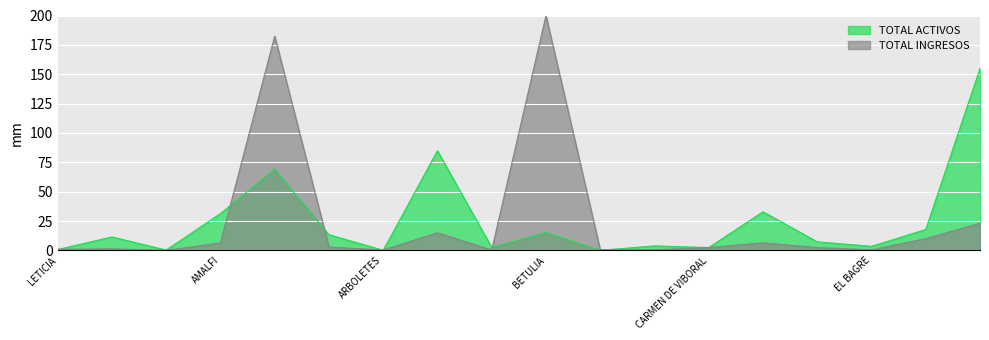

The value of TOTAL ACTIVOS at COCORNA is 32.9. True or false?

True